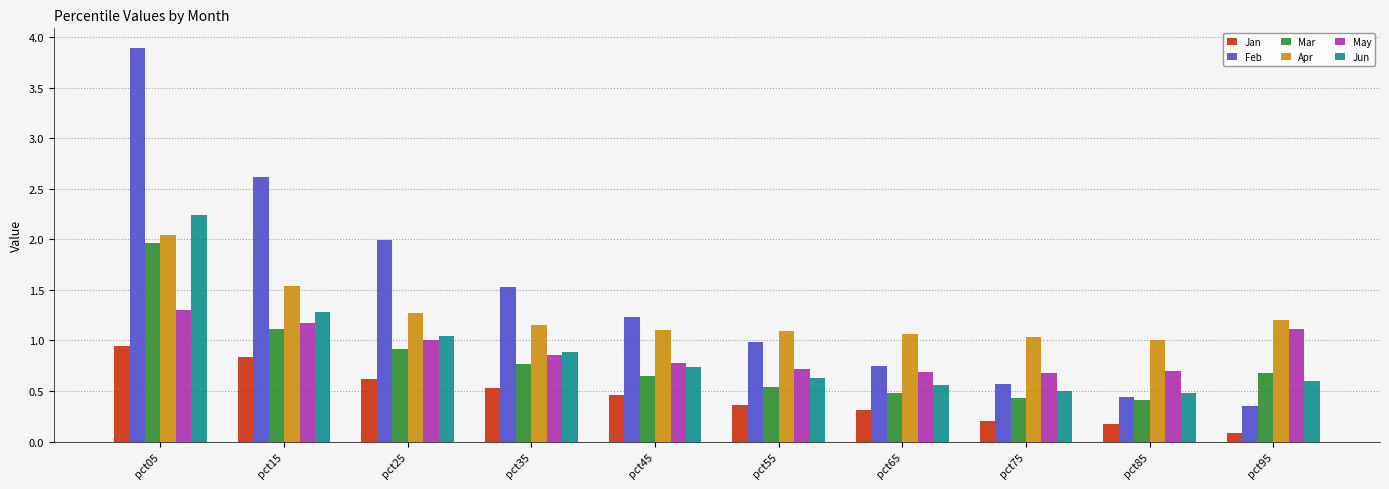

What is the minimum value shown in the chart?

0.1